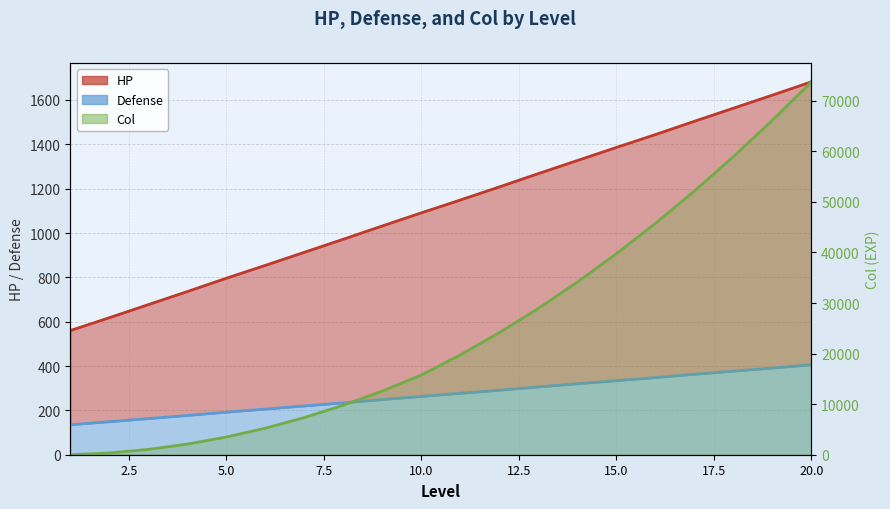

What is the difference between the highest and lowest values at 16?

45402